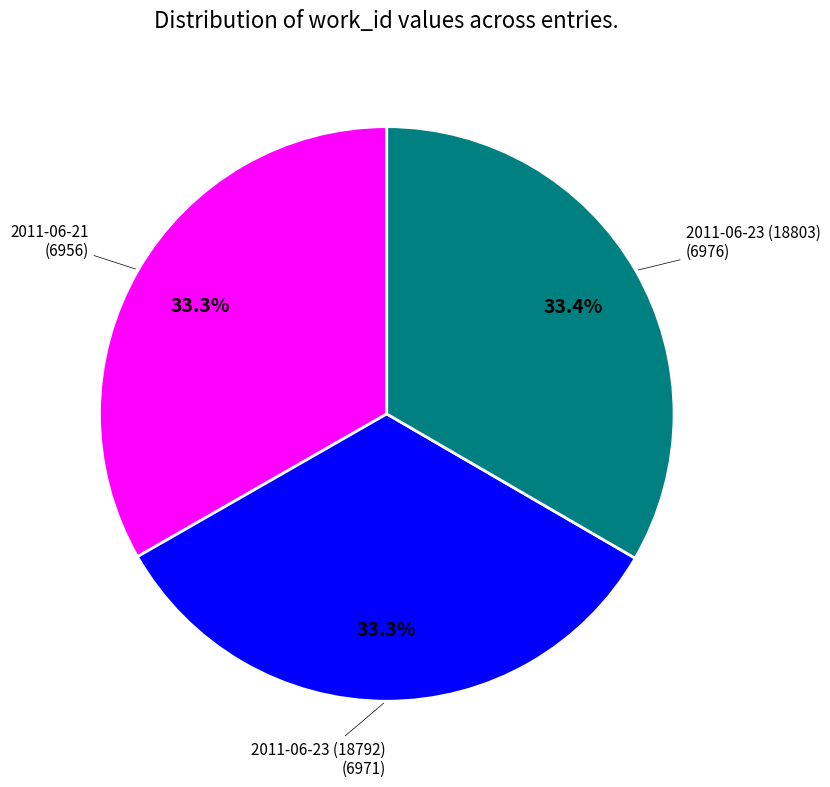

How many segments does this pie chart have?

3